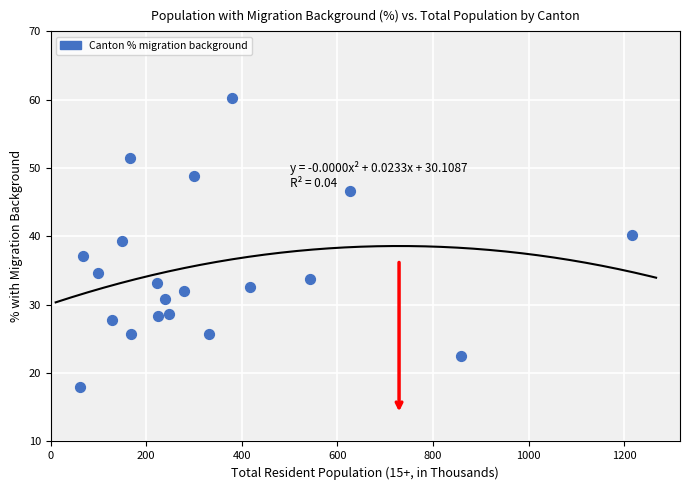

What is the range of X values (max minus min)?

1156.1